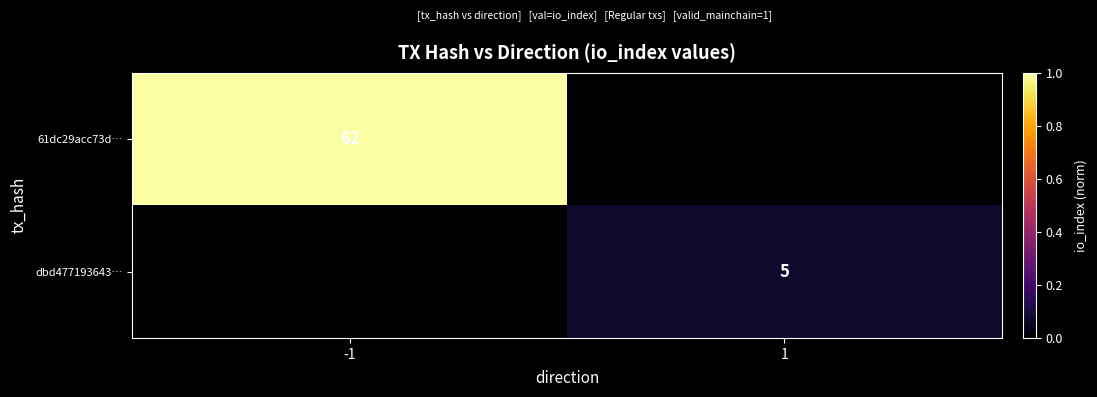

The 61dc29acc73d… series shows 85 at -1. True or false?

False